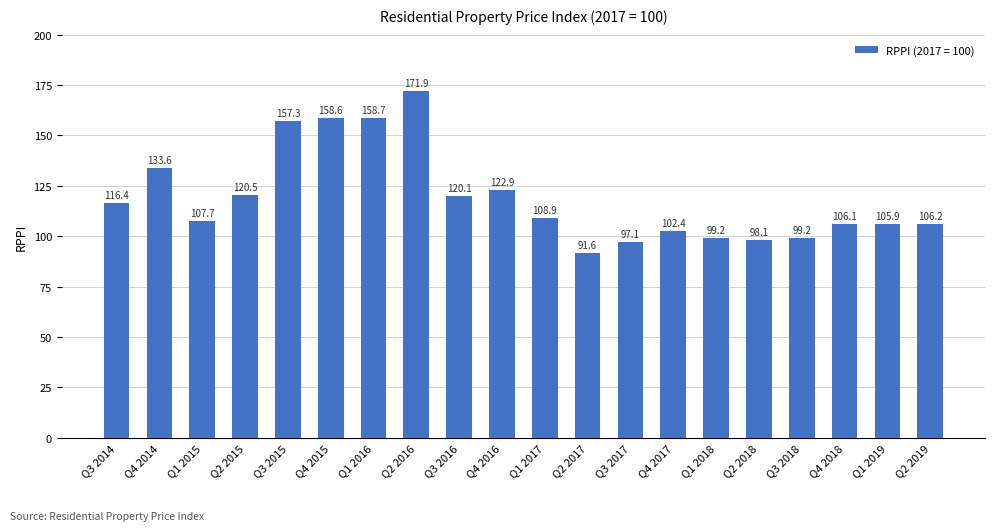

What is the label of the 2nd bar from the left?

Q4 2014